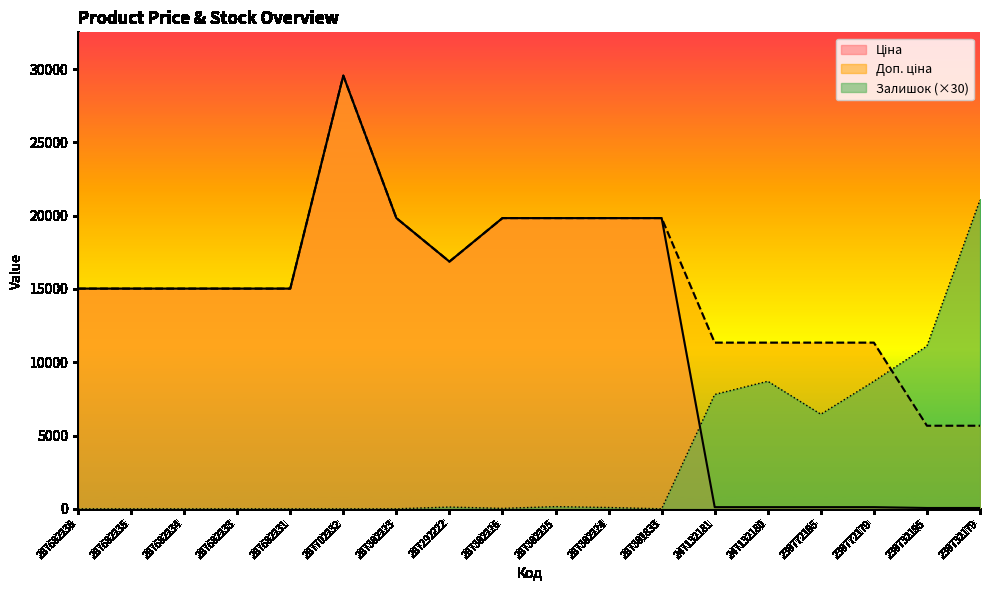

What are all the series names shown in the legend?

Ціна, Доп. ціна, Залишок